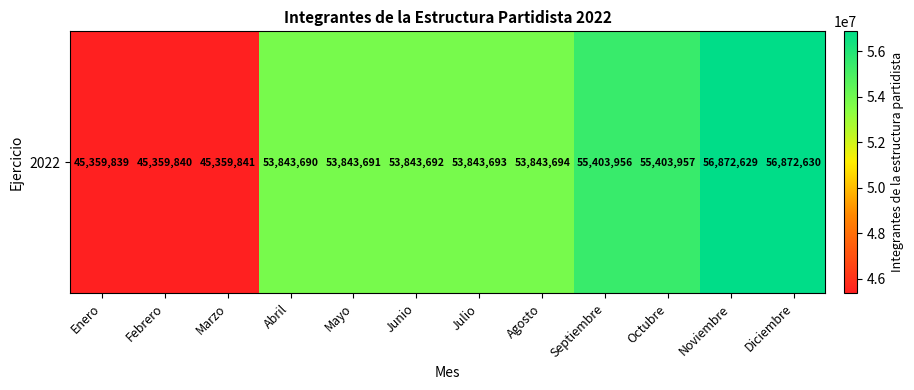

What is the difference between the values at Diciembre and Abril?

3028940